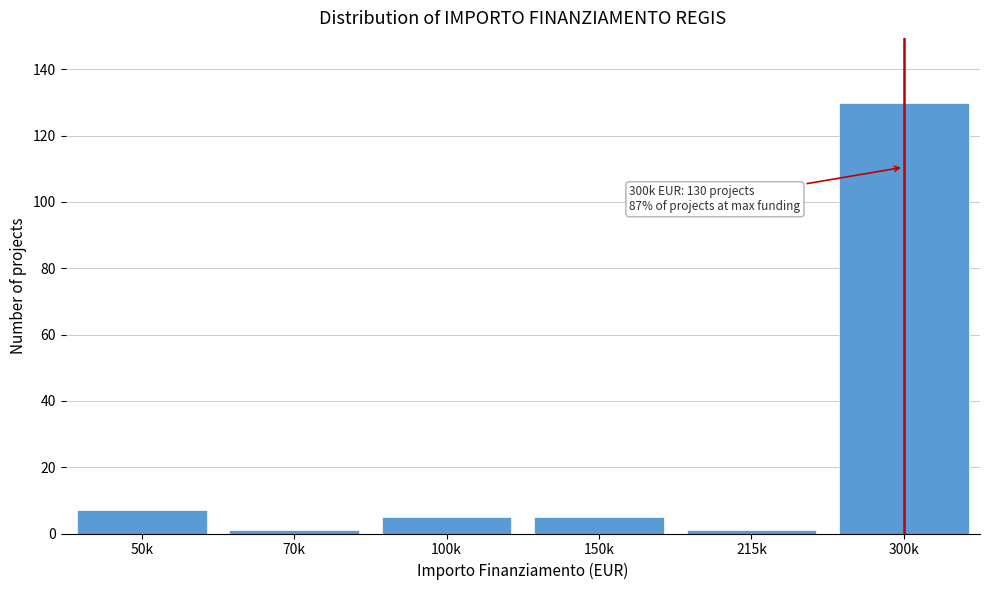

Reading left to right, extract all data points from this chart.

50k=7	70k=1	100k=5	150k=5	215k=1	300k=130